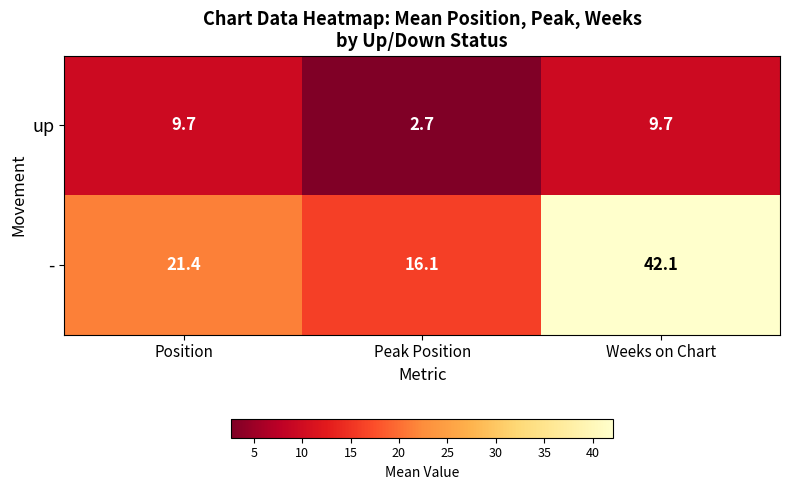

Is it true that - equals 6.7 at Peak Position?

False